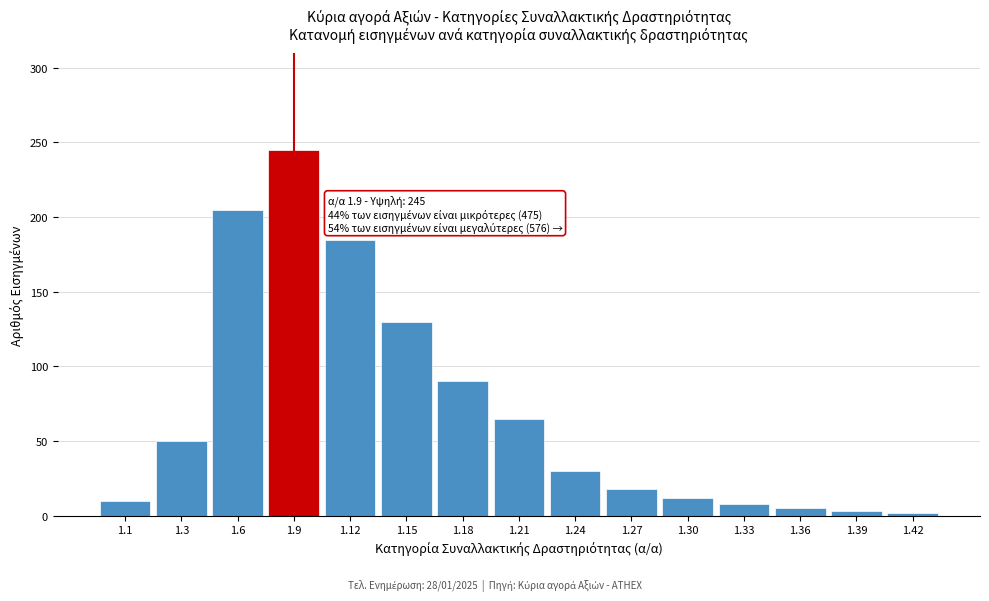

Between 1.15 and 1.33, which is larger?

1.15